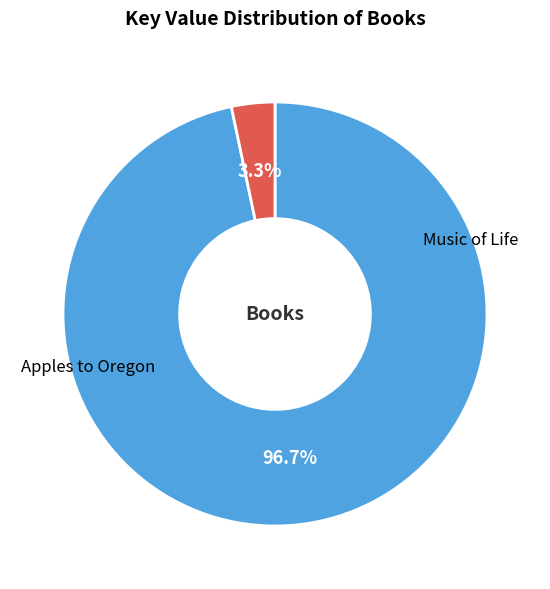

Is there a majority slice in this chart?

Yes